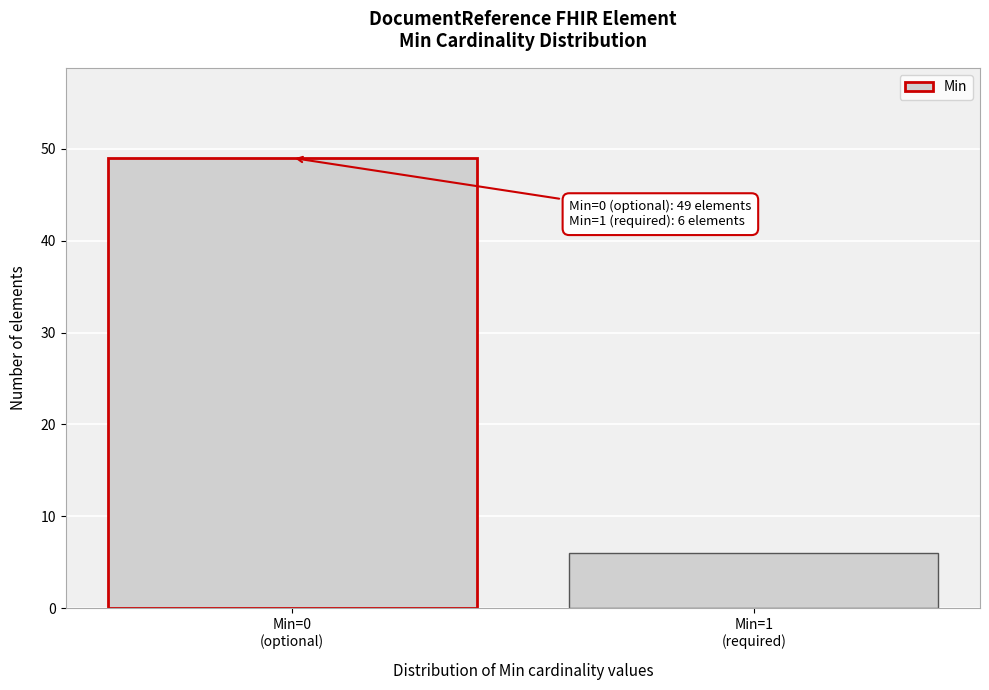

Reading right to left, what are all the values shown in this chart?

6	49